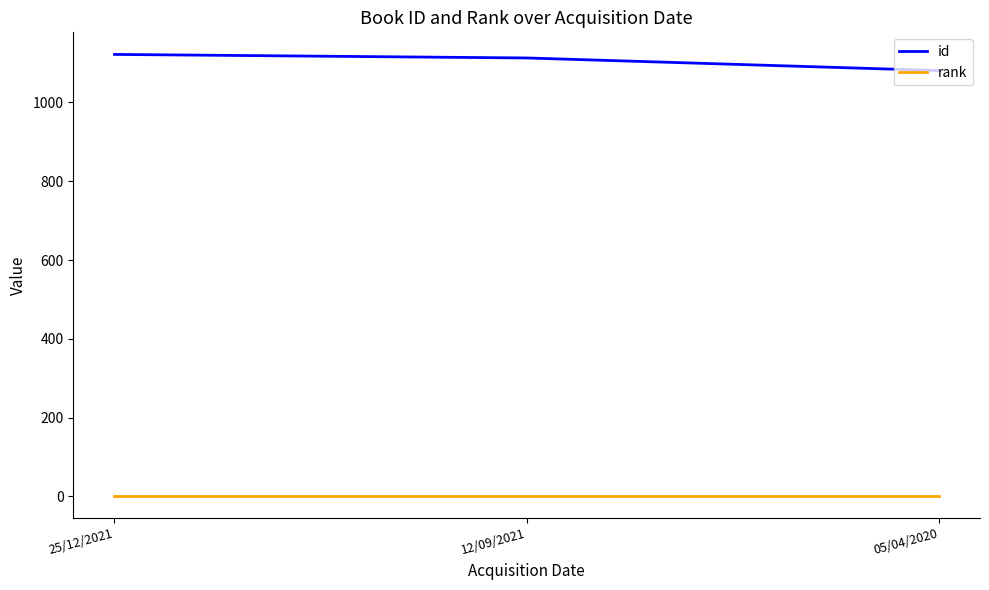

List the series in order of their peak value, highest first.

id, rank